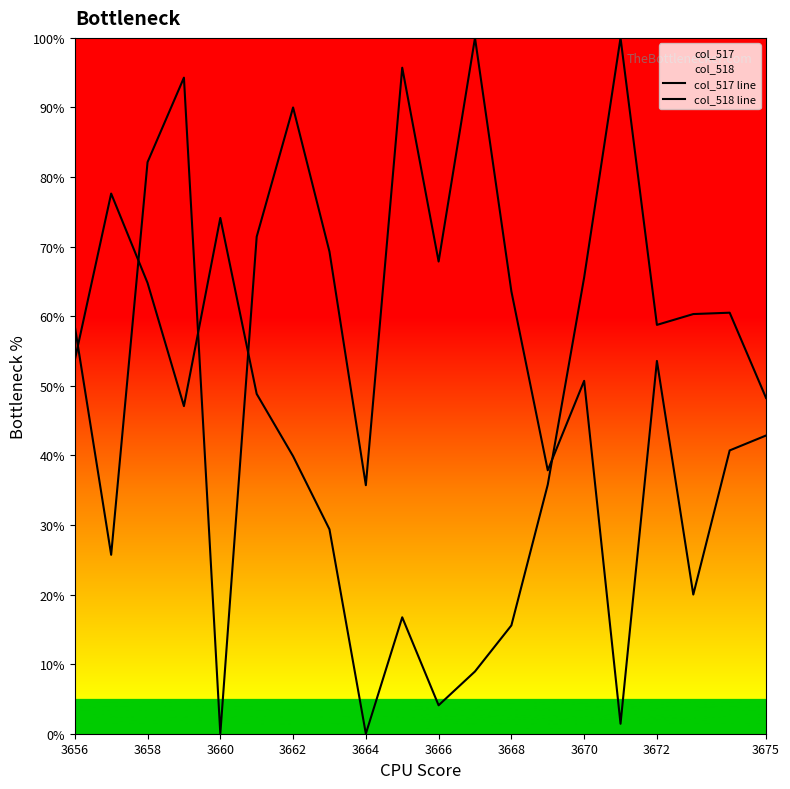

How many positive values does the col_518 line series have?

19